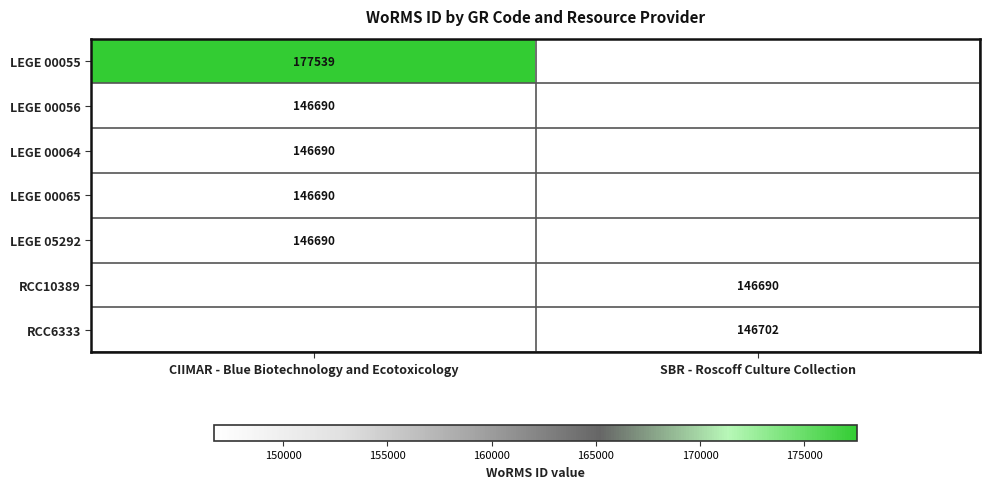

The LEGE 00055 series shows 177539 at CIIMAR - Blue Biotechnology and Ecotoxicology. True or false?

True